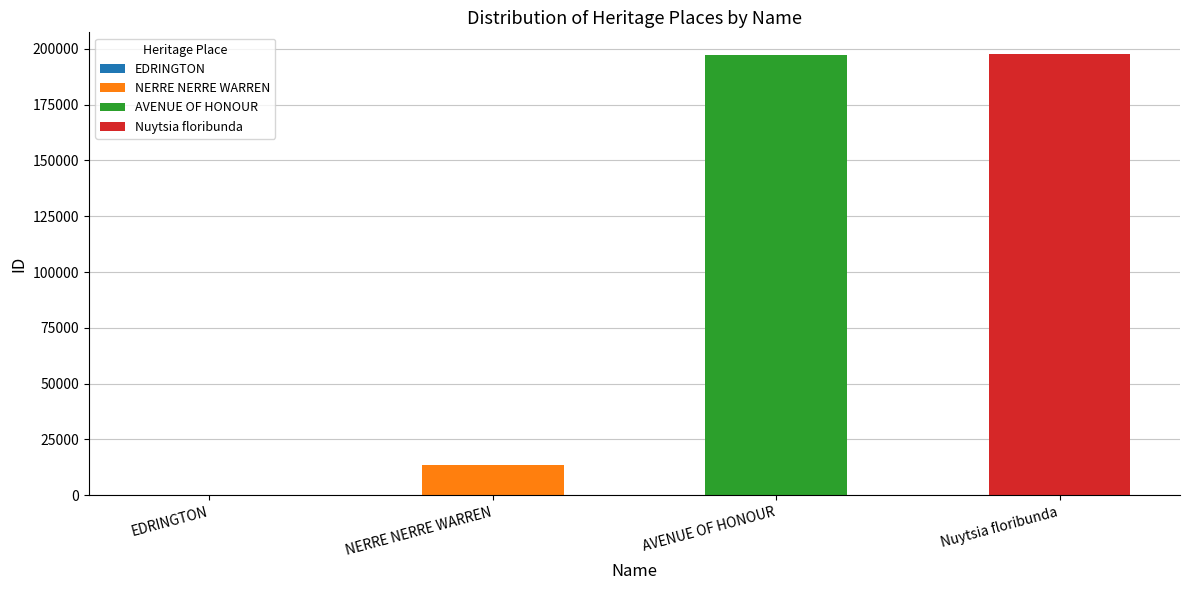

Read the value at EDRINGTON.

148